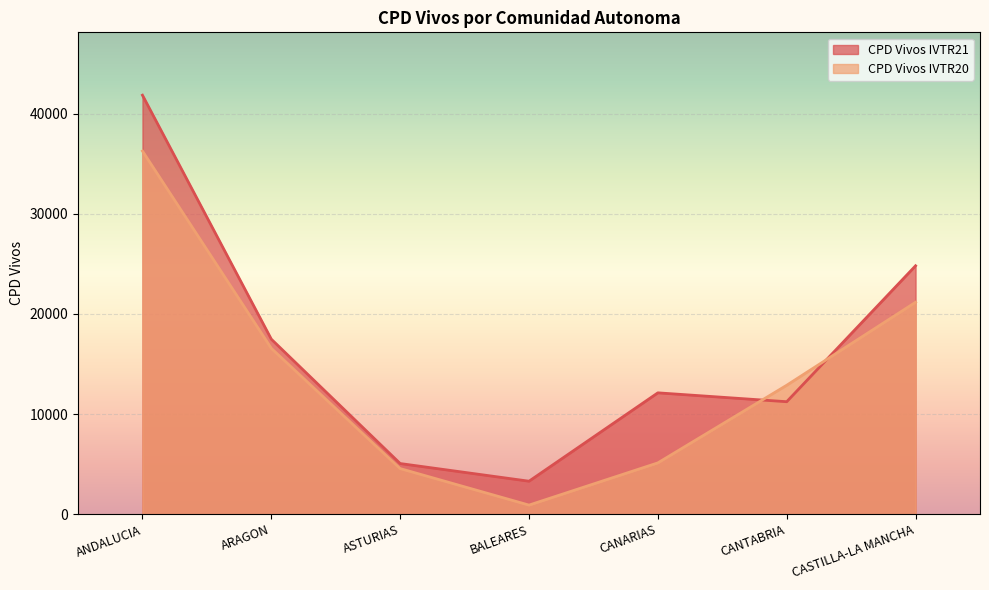

What is the approximate value of CPD Vivos IVTR21 at CANARIAS?

12123